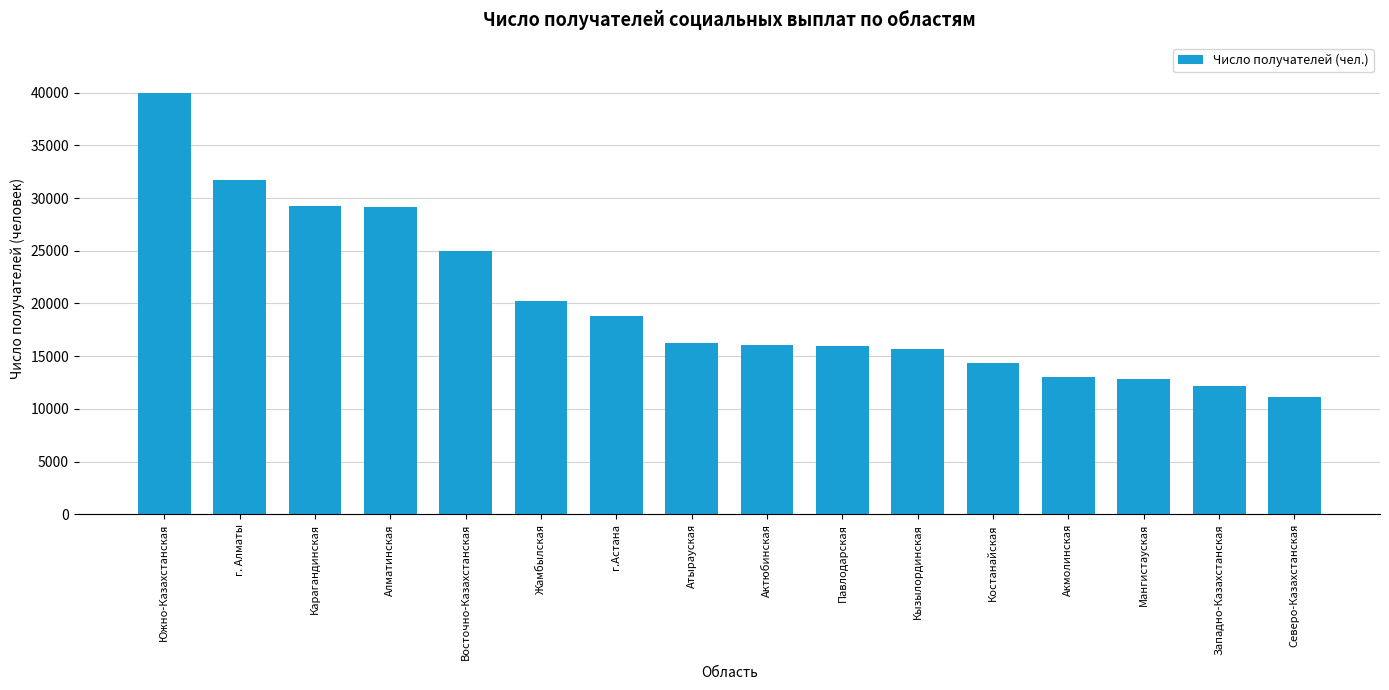

Count the number of data series in this chart.

1